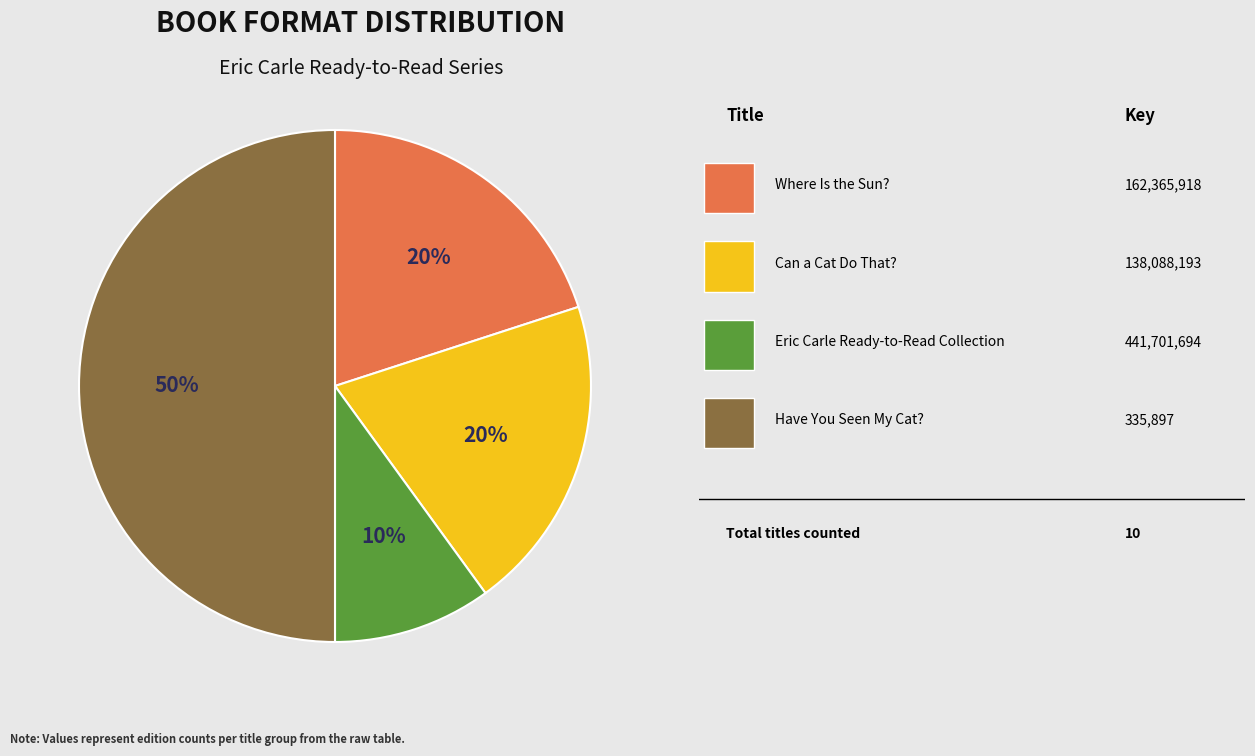

To the nearest percent, what is the difference between the largest and smallest slice percentages?

40%